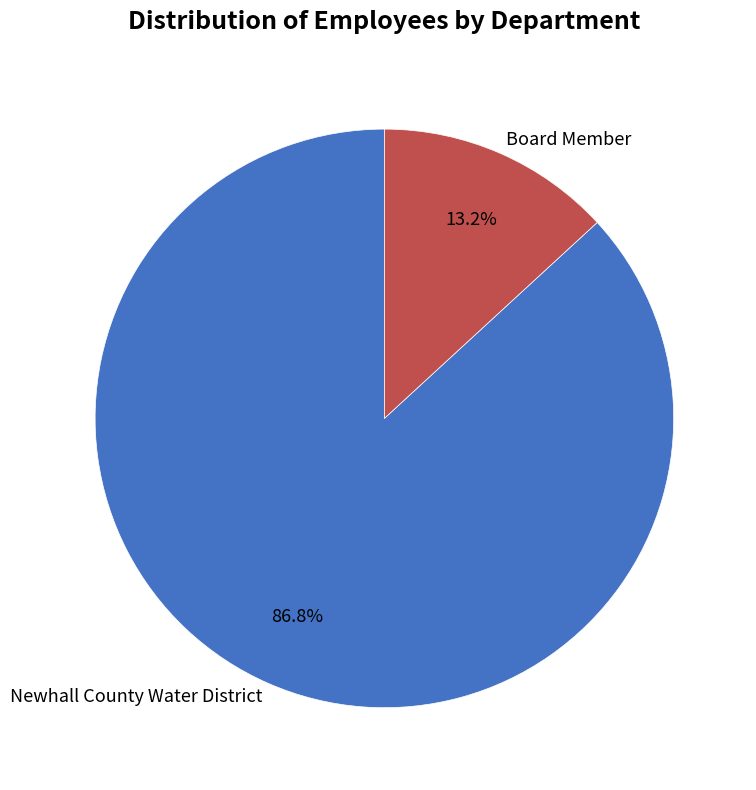

What is the ratio of the value at Board Member to the value at Newhall County Water District?

0.2